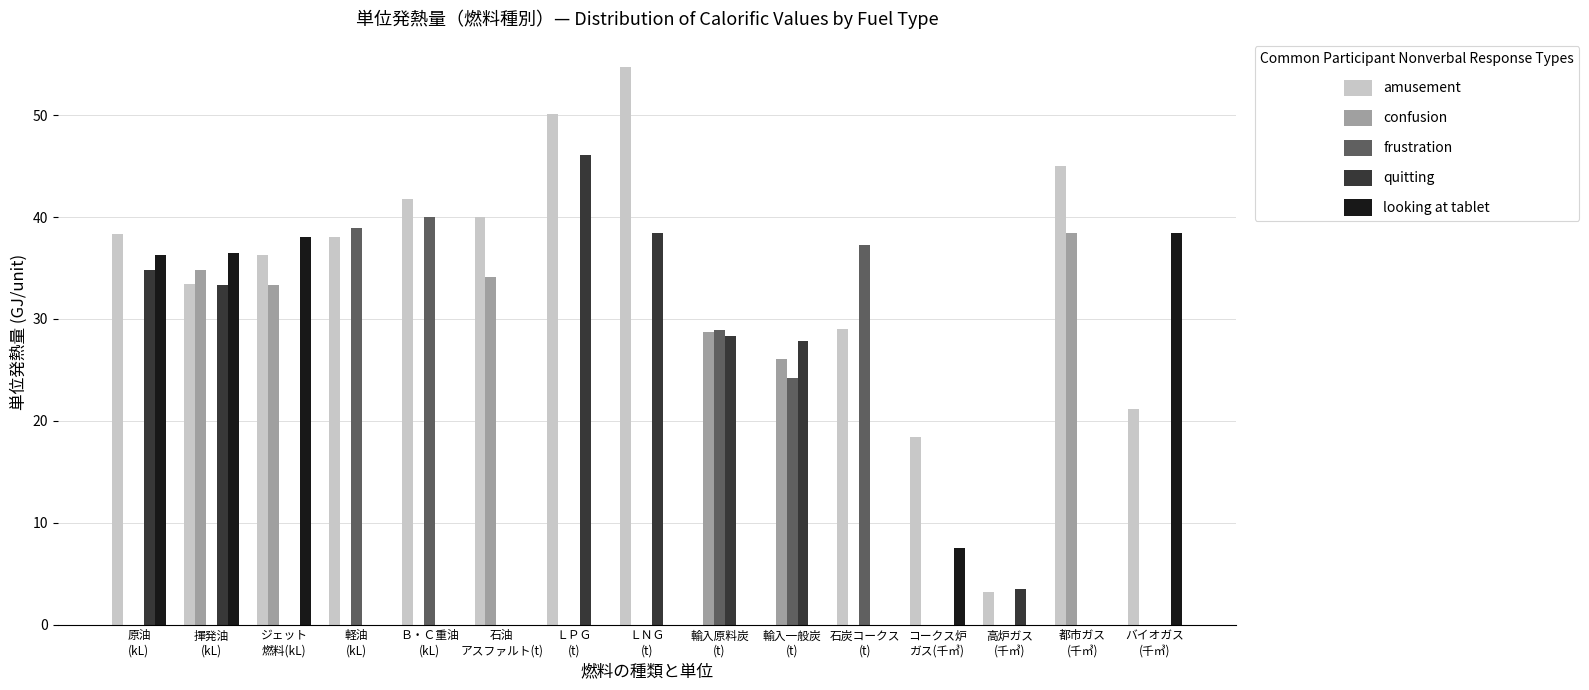

The looking at tablet series shows 21.3 at 輸入一般炭
(t). True or false?

False